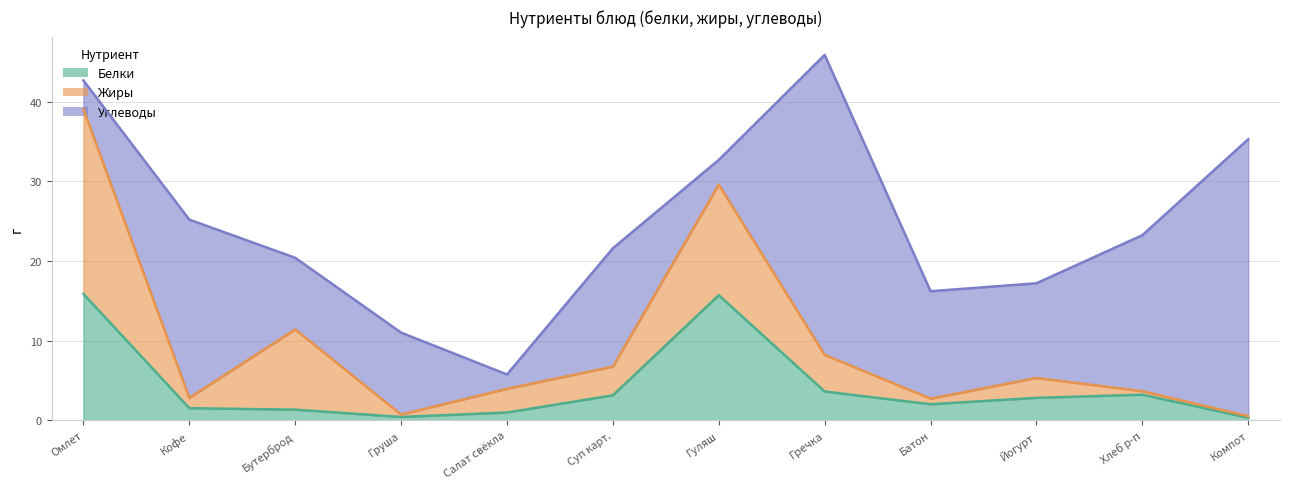

What is the label of the 6th point from the right?

Гуляш из говядины